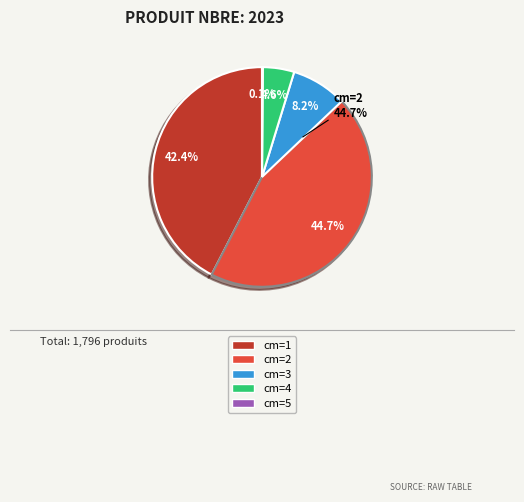

How many slices are in this pie chart?

5